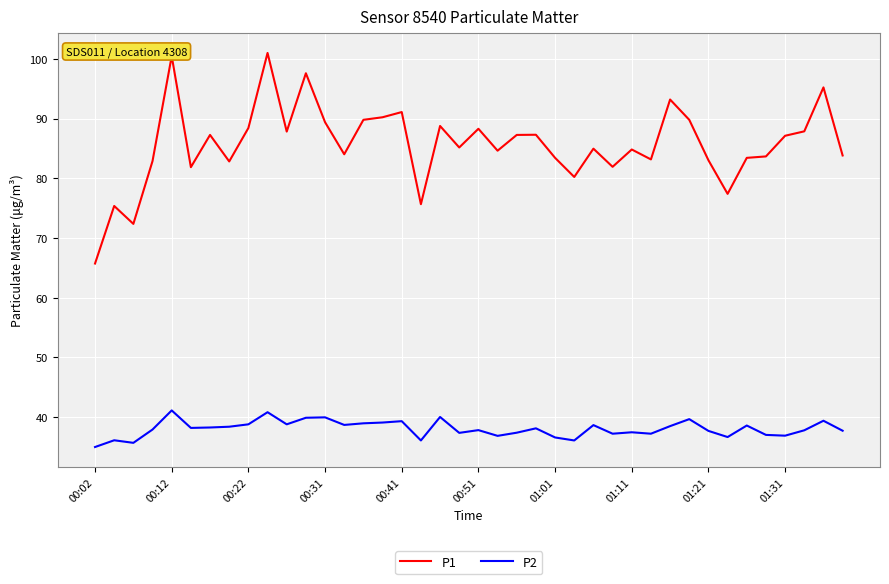

At how many categories does at least one series exceed 71?

39